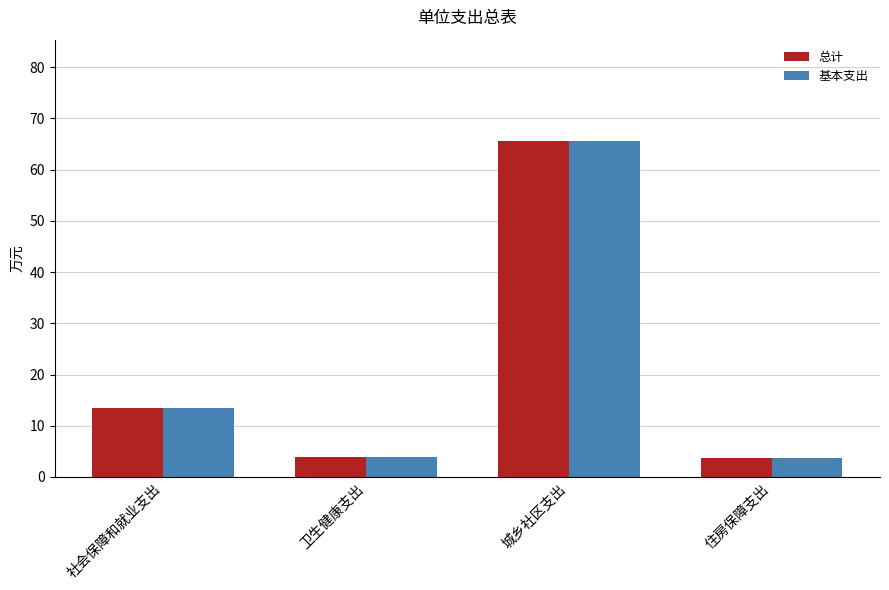

What is the total value across all series at 社会保障和就业支出?

26.9